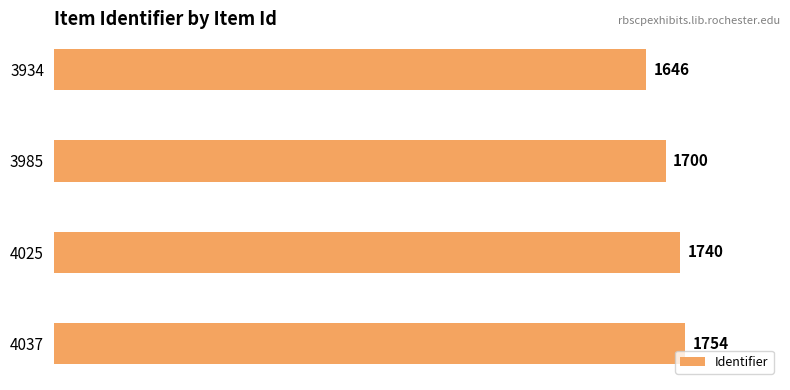

List the labels in order of value, largest first.

4037, 4025, 3985, 3934